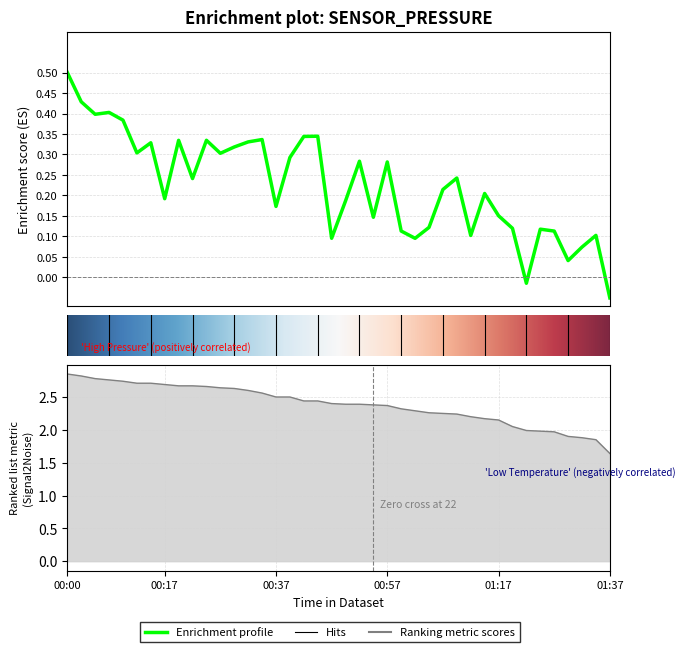

True or false: the data has more than 1 interior local peaks.

True